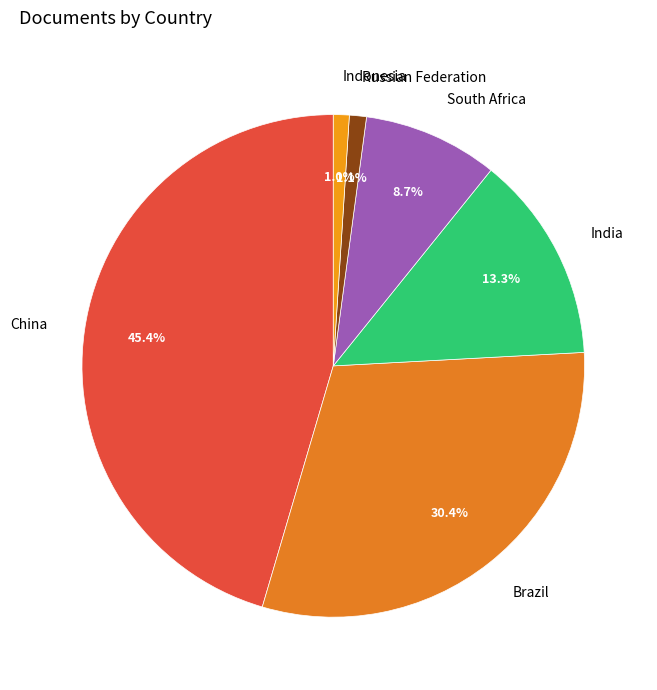

Count the number of slices in the pie.

6